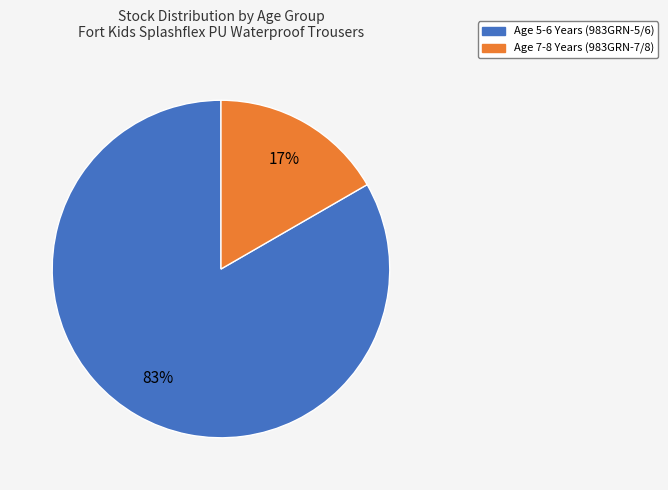

To the nearest percent, what is the average slice percentage?

50%